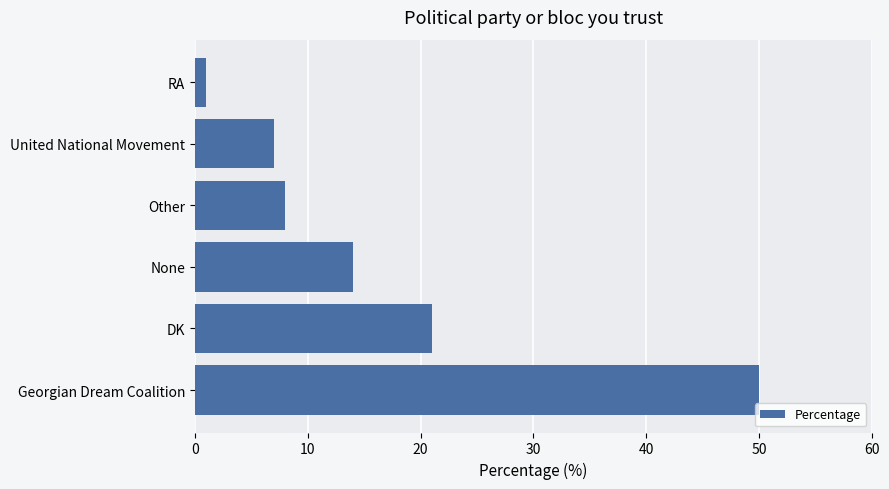

What is the maximum value shown in the chart?

50